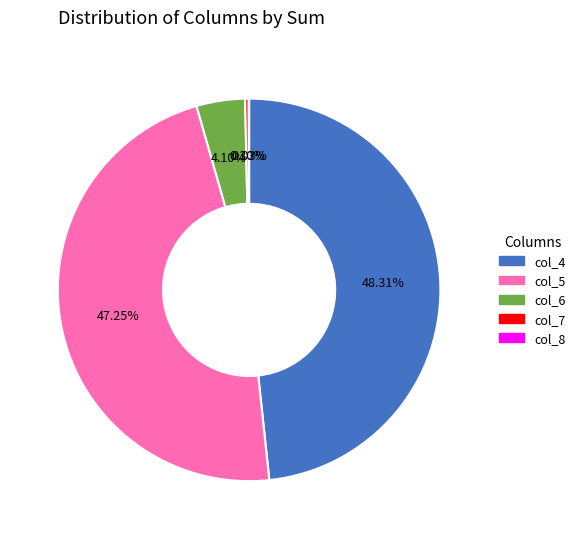

Is there any slice that represents more than half of the pie?

No